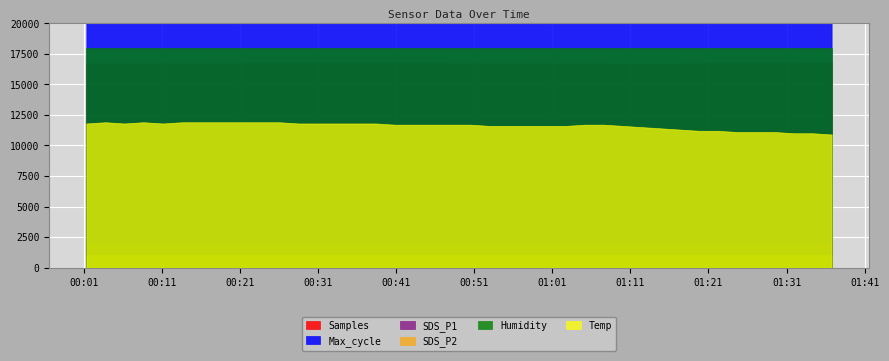

True or false: Humidity and SDS_P1 cross at least once.

False